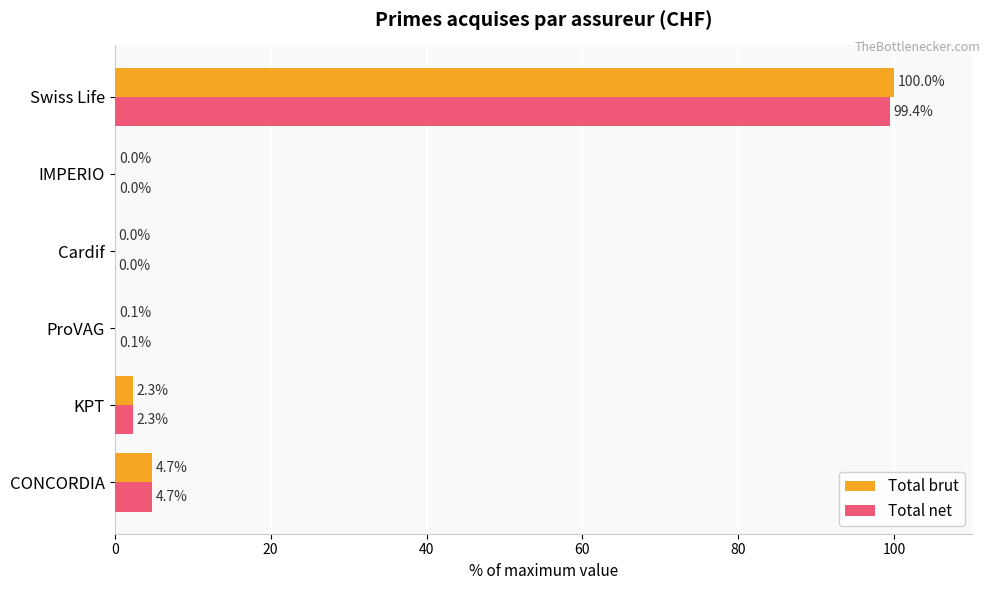

Which series has the largest total across all categories?

Total brut